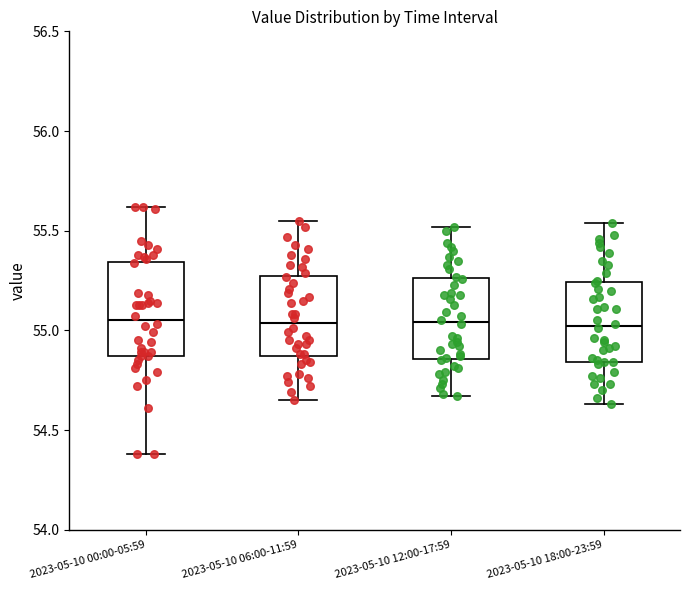

Where does the median line of the box for 2023-05-10 00:00-05:59 sit on the y-axis? The values are not printed on the chart, so give them approximately, as read against the axis.

55.05